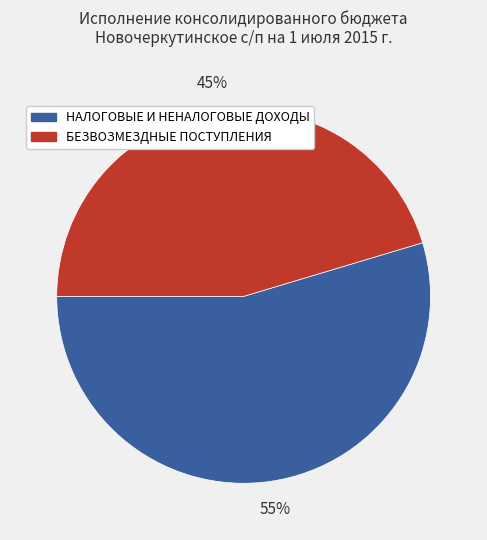

Is it true that БЕЗВОЗМЕЗДНЫЕ ПОСТУПЛЕНИЯ is 56% of the pie?

False